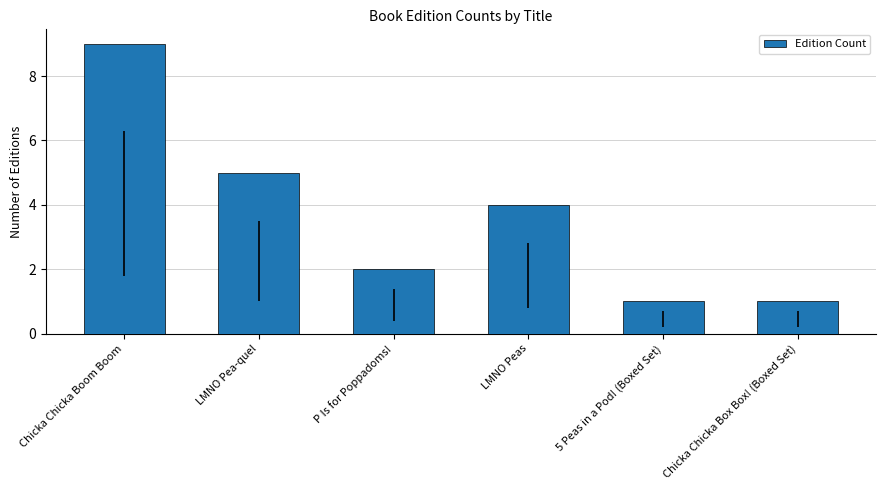

Are the bars grouped side by side (vs. stacked)?

No